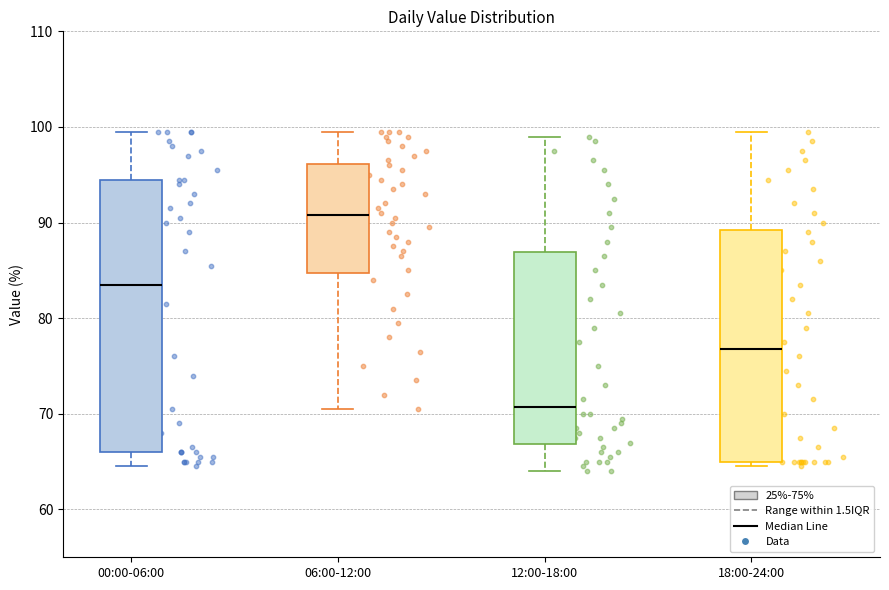

Reading left to right, transcribe this box plot: for each box, give where its median line is, the range the box spans, and where its two whiskers end, as read against the y-axis. The values are not printed on the chart, so give them approximately, as read against the axis.

00:00-06:00: median 84, box 66 to 95, whiskers 65 to 100
06:00-12:00: median 91, box 85 to 96, whiskers 71 to 100
12:00-18:00: median 71, box 67 to 87, whiskers 64 to 99
18:00-24:00: median 77, box 65 to 89, whiskers 65 (just below the box's lower edge) to 100